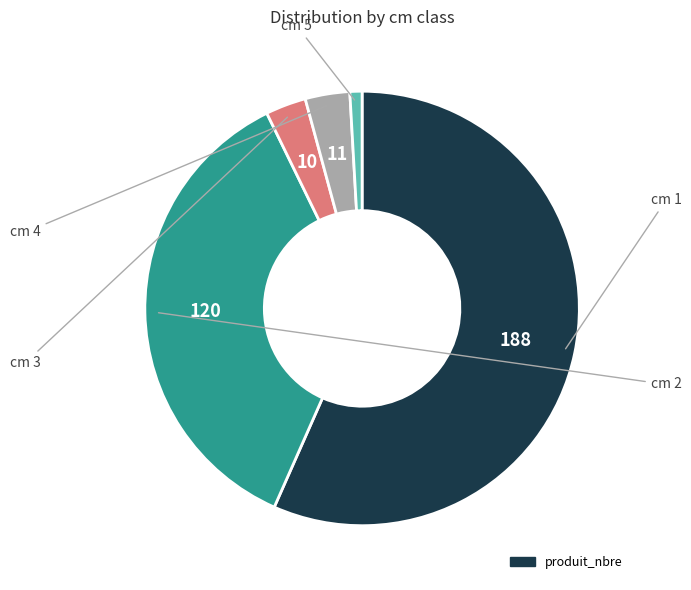

Does any single category account for the majority?

Yes